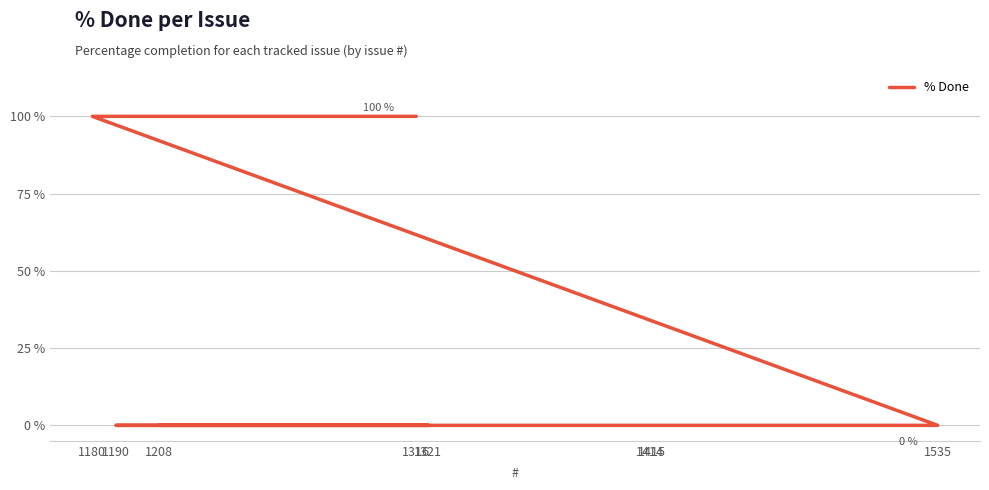

List the labels in order of value, smallest first.

1535, 1415, 1414, 1190, 1321, 1208, 1316, 1180